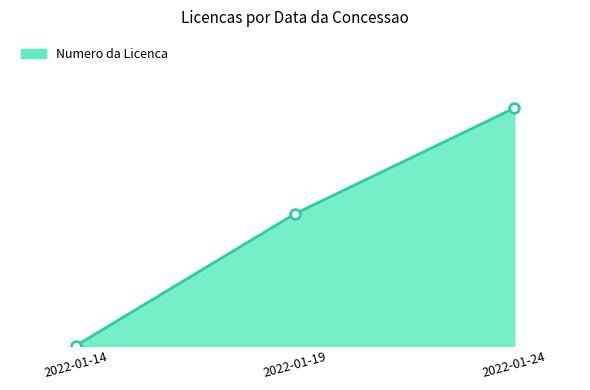

Is this an area chart (filled region under the line)?

Yes